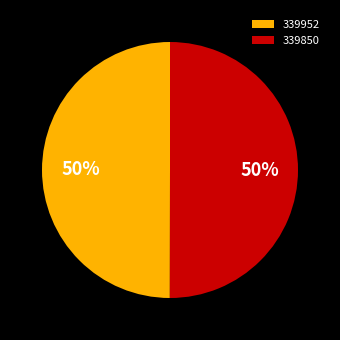

Do 339952 and 339850 together represent more than half of the pie?

Yes